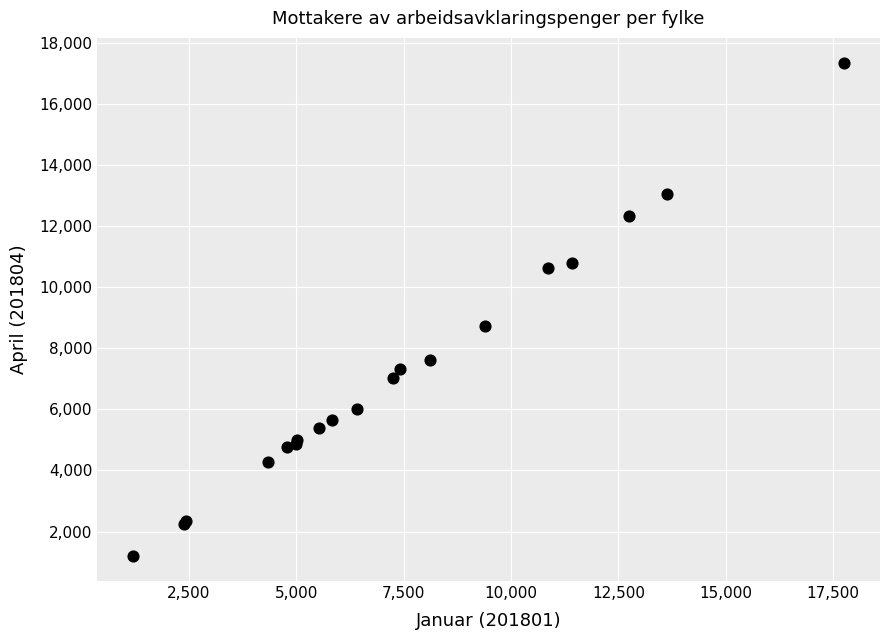

What Y value in the scatter plot is closest to 9271?

8738